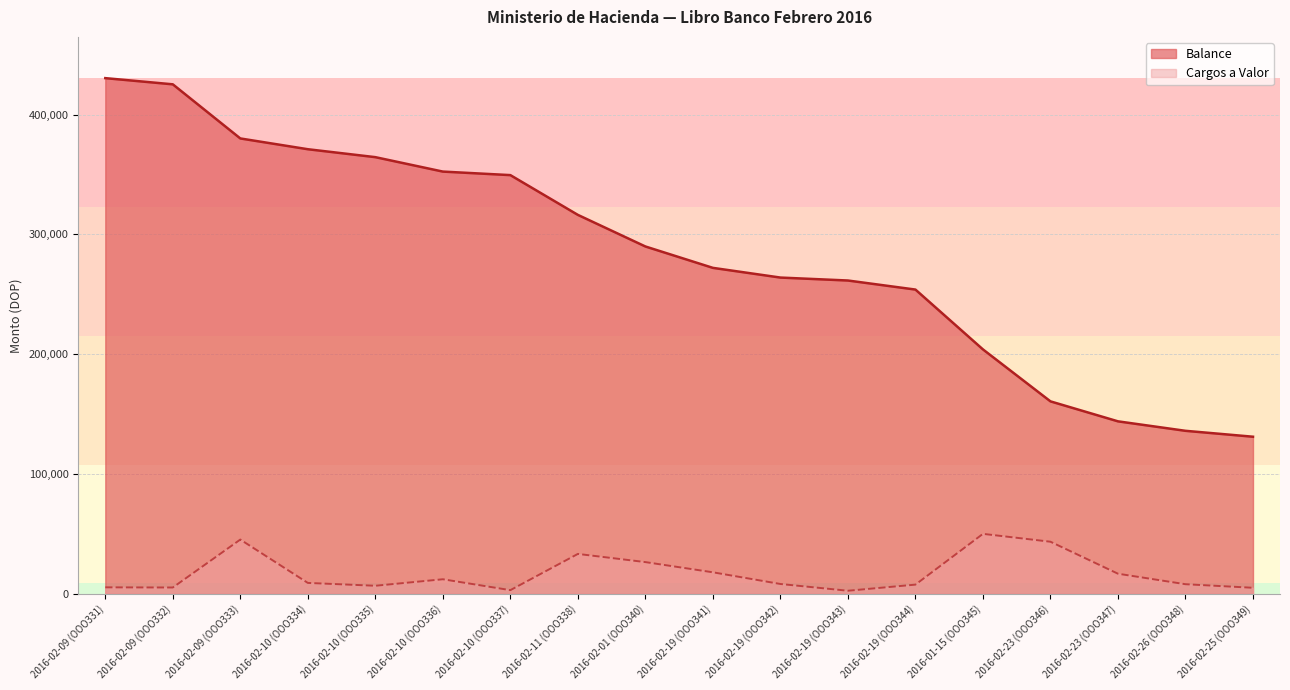

Which has a higher value, 2016-02-10 (OOO334) or 2016-02-26 (OOO348)?

2016-02-10 (OOO334)